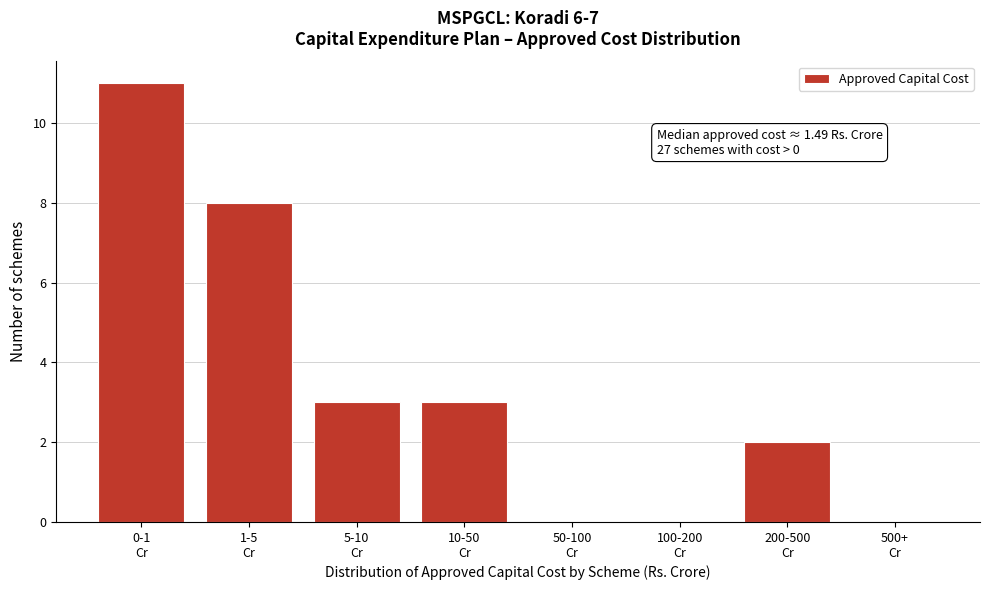

What is the maximum value shown in the chart?

11